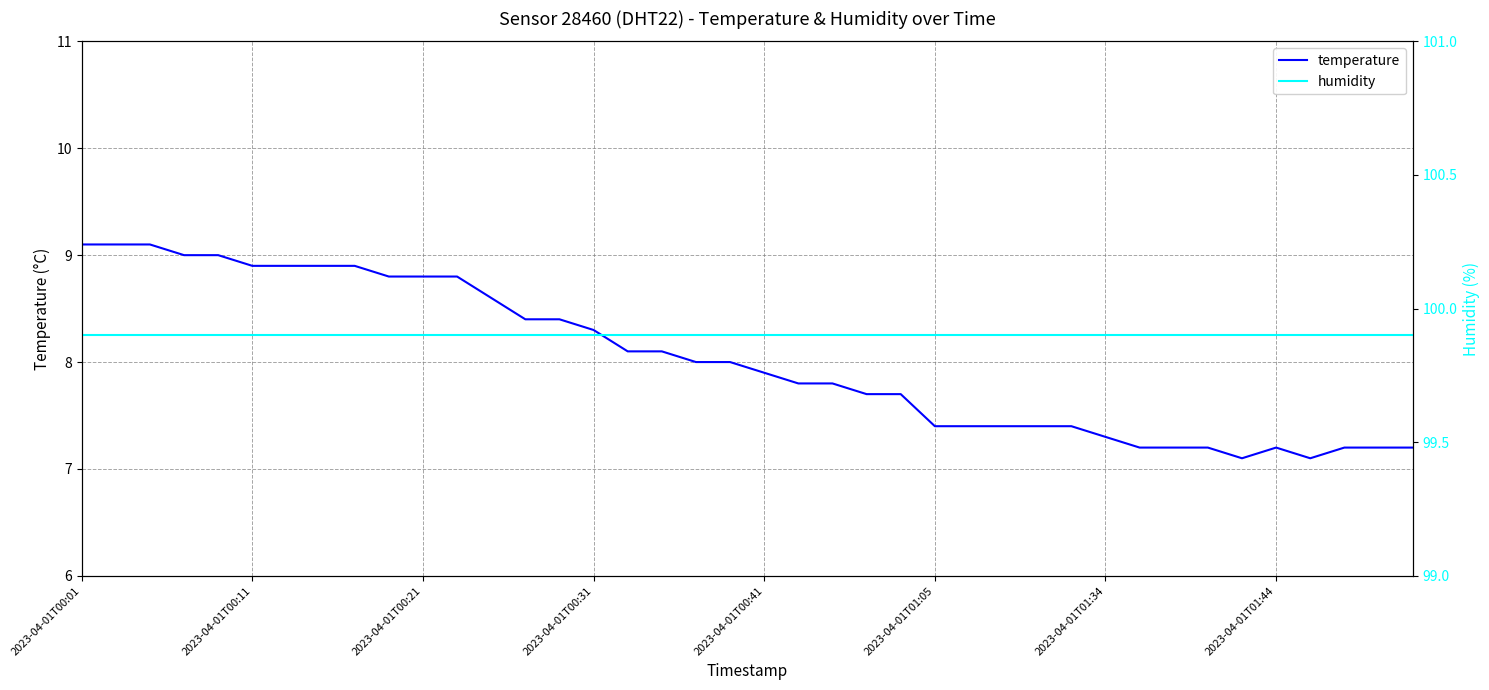

Count the number of data series in this chart.

2